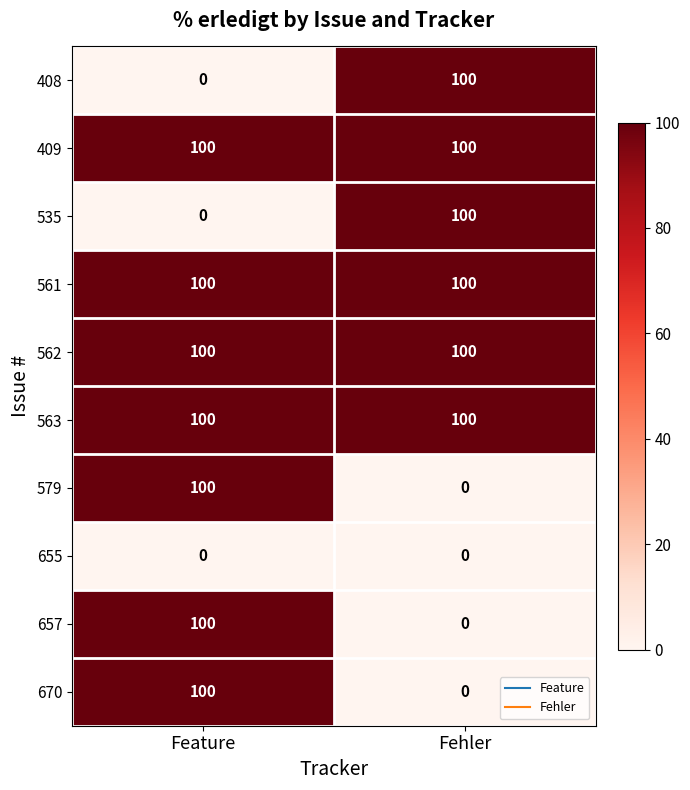

Reading left to right, transcribe all the data shown in this chart.

408: Feature=0	Fehler=100
409: Feature=100	Fehler=100
535: Feature=0	Fehler=100
561: Feature=100	Fehler=100
562: Feature=100	Fehler=100
563: Feature=100	Fehler=100
579: Feature=100	Fehler=0
655: Feature=0	Fehler=0
657: Feature=100	Fehler=0
670: Feature=100	Fehler=0